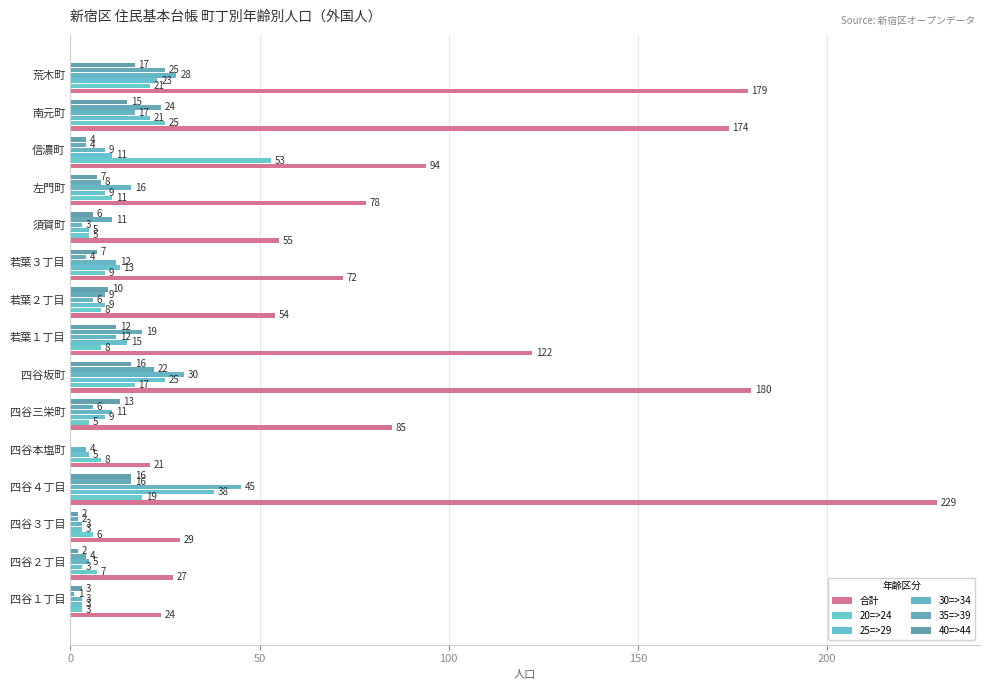

How many series are shown in this chart?

6